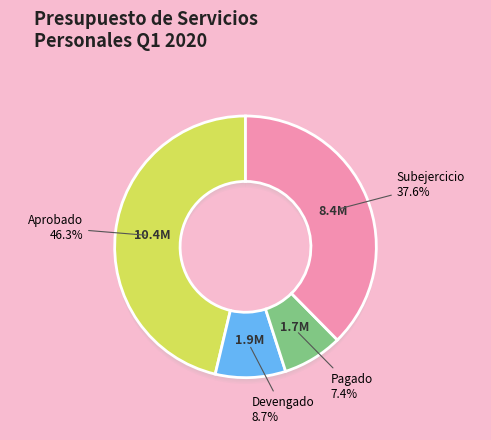

Which category has the smallest portion of the pie?

Pagado